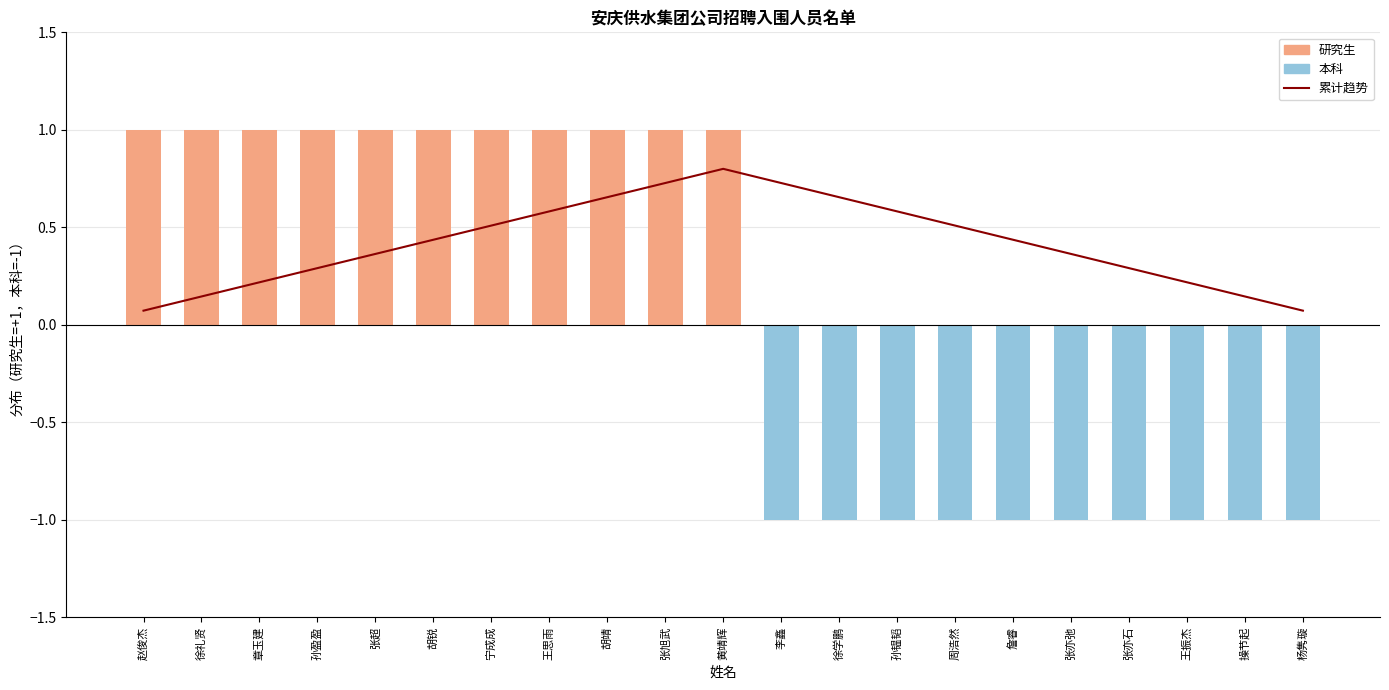

What is the label of the 18th bar from the right?

孙盈盈